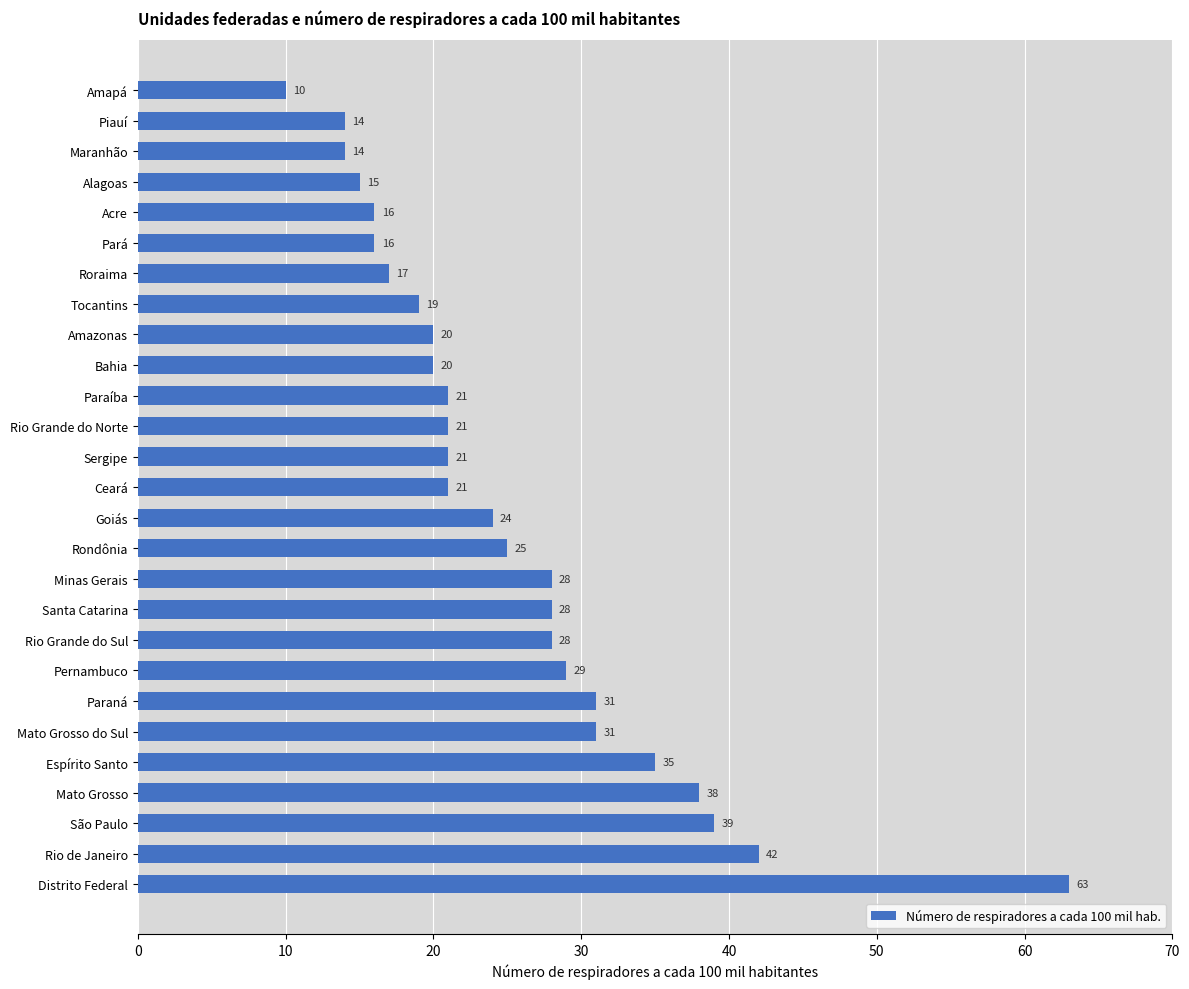

Reading top to bottom, list all the values displayed in this chart.

Amapá=10	Piauí=14	Maranhão=14	Alagoas=15	Acre=16	Pará=16	Roraima=17	Tocantins=19	Amazonas=20	Bahia=20	Paraíba=21	Rio Grande do Norte=21	Sergipe=21	Ceará=21	Goiás=24	Rondônia=25	Minas Gerais=28	Santa Catarina=28	Rio Grande do Sul=28	Pernambuco=29	Paraná=31	Mato Grosso do Sul=31	Espírito Santo=35	Mato Grosso=38	São Paulo=39	Rio de Janeiro=42	Distrito Federal=63